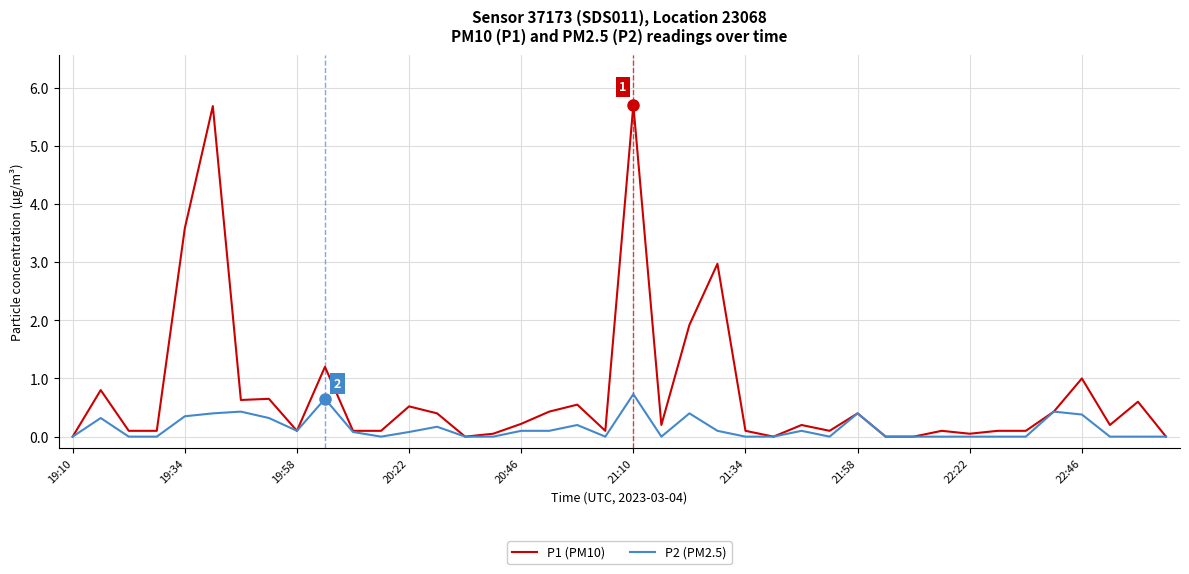

Which series has the largest total across all categories?

P1 (PM10)